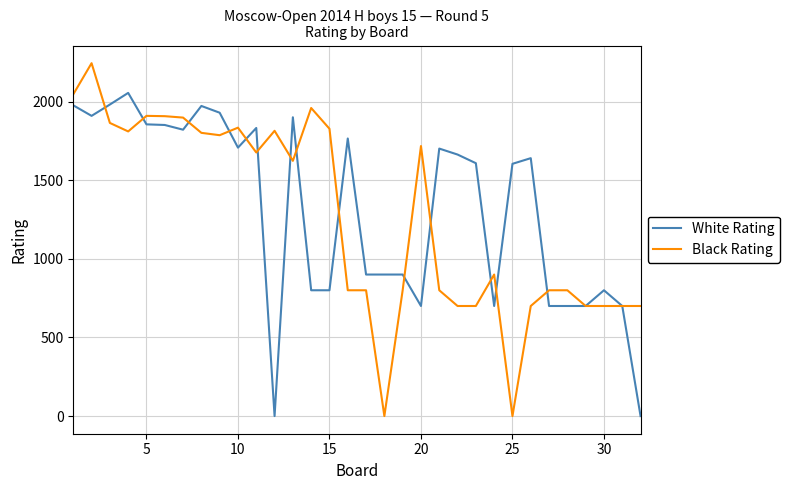

What is the maximum value shown in the chart?

2244